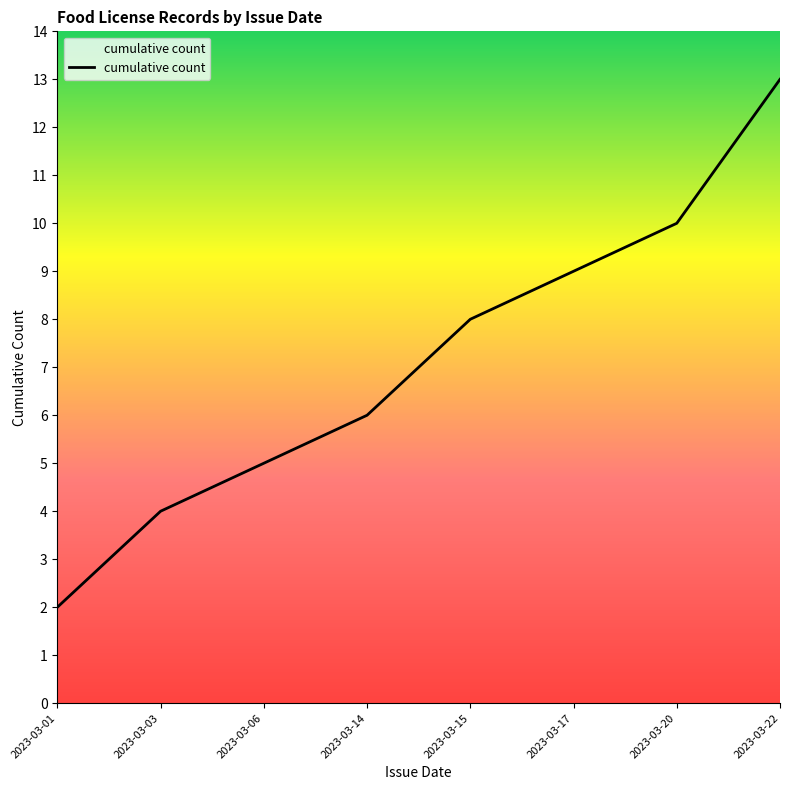

True or false: the data has more than 1 interior local peaks.

False